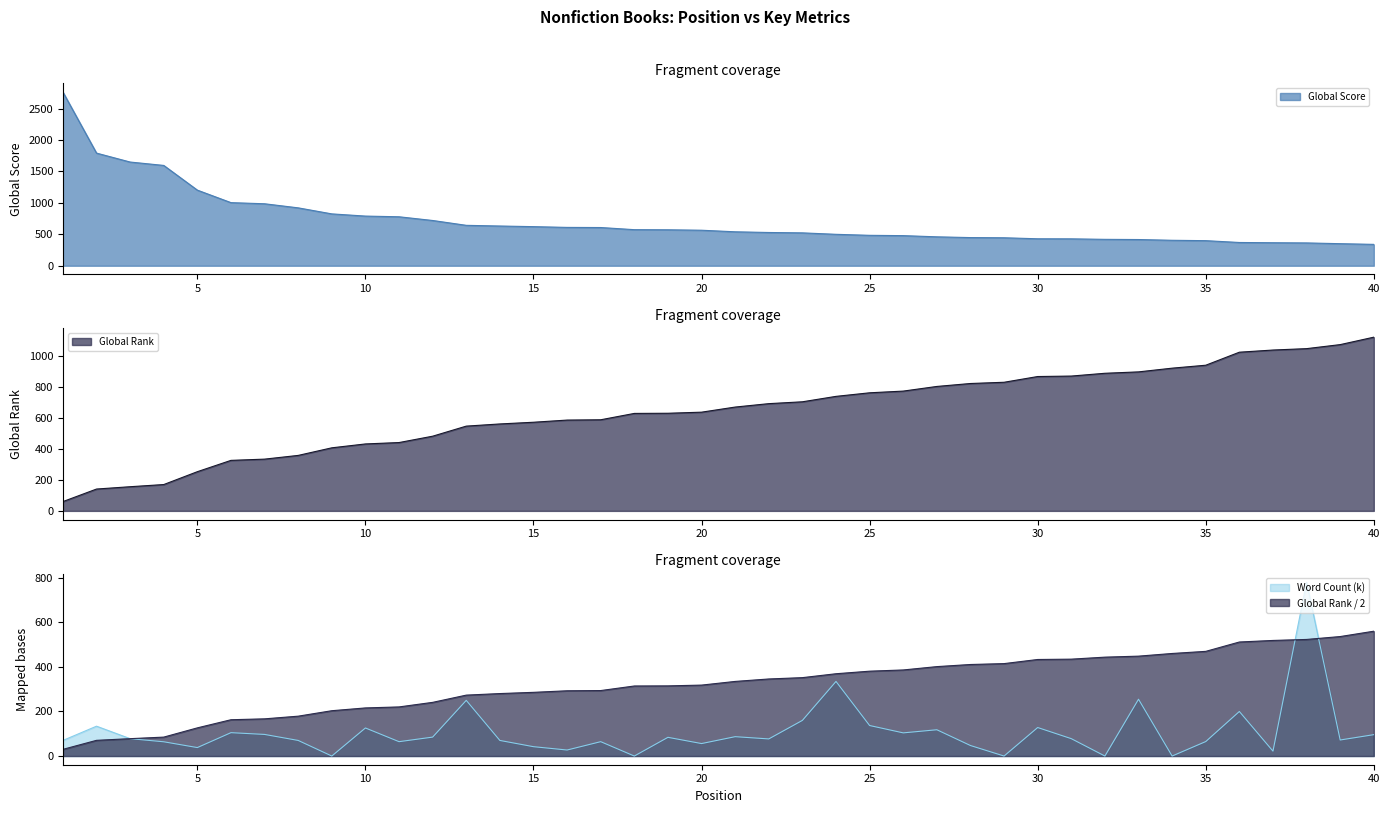

What is the minimum value for Global Score?

340